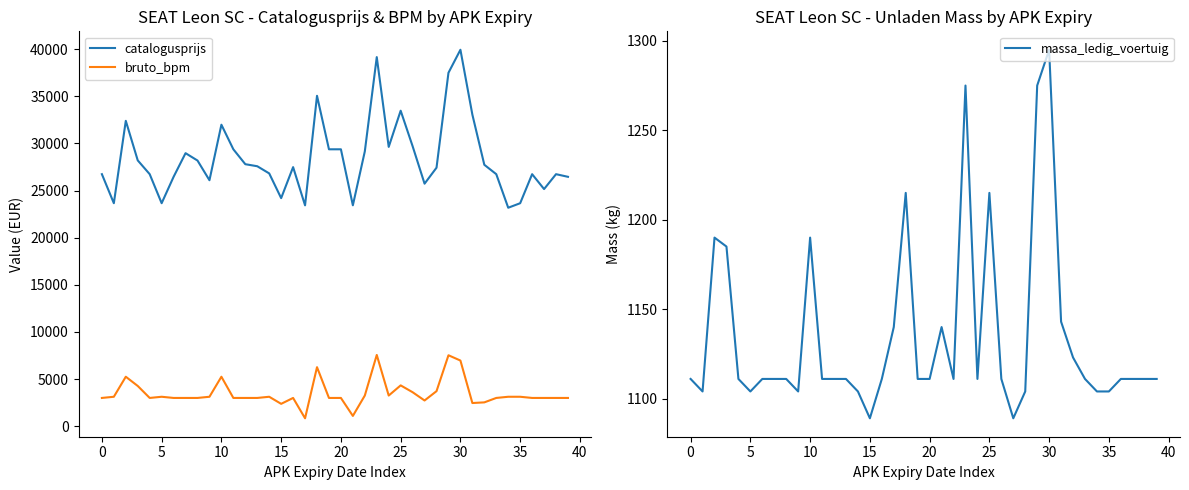

True or false: bruto_bpm and catalogusprijs intersect in this chart.

False